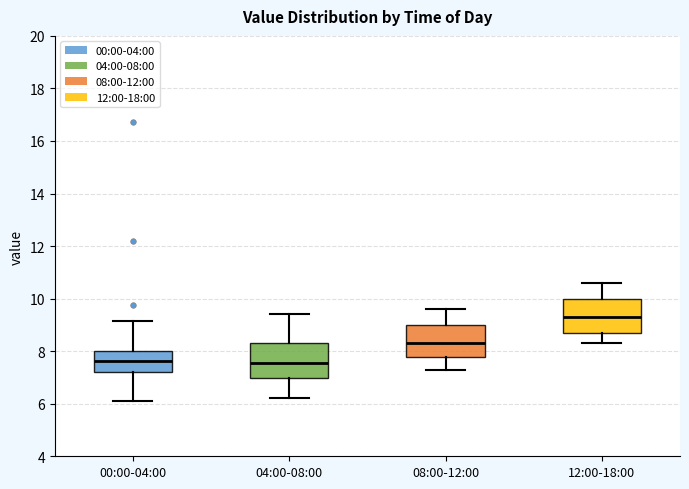

Reading left to right, transcribe this box plot: for each box, give where its median line is, the range the box spans, and where its two whiskers end, as read against the y-axis. The values are not printed on the chart, so give them approximately, as read against the axis.

00:00-04:00: median 7.6, box 7.2 to 8.0, whiskers 6.2 to 9.2
04:00-08:00: median 7.6, box 7.0 to 8.4, whiskers 6.2 to 9.4
08:00-12:00: median 8.4, box 7.8 to 9.0, whiskers 7.4 to 9.6
12:00-18:00: median 9.4, box 8.8 to 10.0, whiskers 8.4 to 10.6